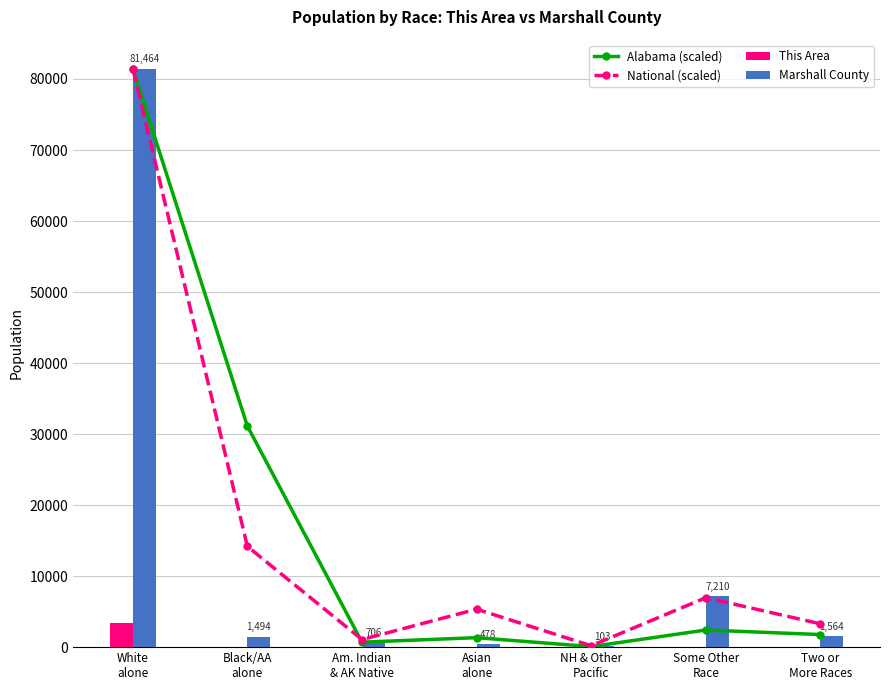

Rank the series at NH & Other
Pacific from highest to lowest value.

National (scaled), Marshall County, Alabama (scaled), This Area